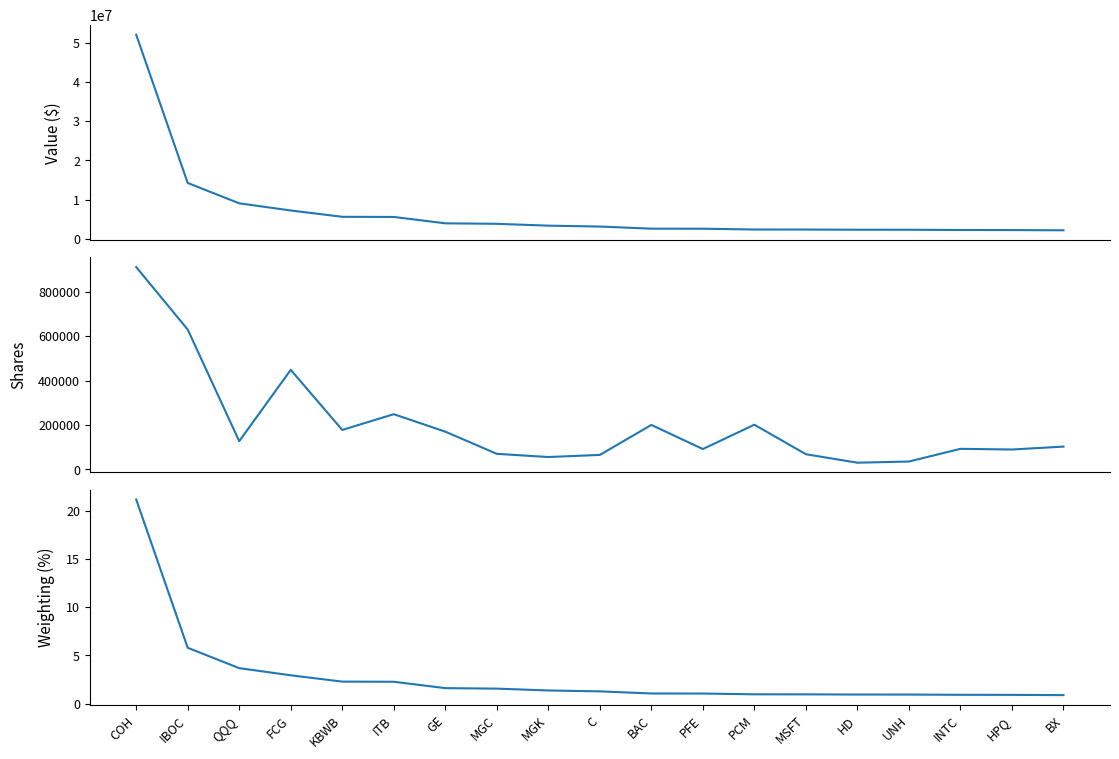

Reading right to left, transcribe all the data shown in this chart.

Value ($): BX=2153000.0	HPQ=2212000.0	INTC=2233000.0	UNH=2293000.0	HD=2299000.0	MSFT=2345000.0	PCM=2357000.0	PFE=2556000.0	BAC=2570000.0	C=3109000.0	MGK=3337000.0	MGC=3807000.0	GE=3934000.0	ITB=5557000.0	KBWB=5594000.0	FCG=7205000.0	QQQ=9029000.0	IBOC=14221000.0	COH=52019000.0
Shares: BX=102225.0	HPQ=89177.0	INTC=92151.0	UNH=35018.0	HD=29671.0	MSFT=67889.0	PCM=200937.0	PFE=91248.0	BAC=199879.0	C=64807.0	MGK=55235.0	MGC=69660.0	GE=169658.0	ITB=248301.0	KBWB=177350.0	FCG=448050.0	QQQ=126687.0	IBOC=629799.0	COH=911184.0
Weighting (%): BX=0.9	HPQ=0.9	INTC=0.9	UNH=0.9	HD=0.9	MSFT=1.0	PCM=1.0	PFE=1.0	BAC=1.0	C=1.3	MGK=1.4	MGC=1.5	GE=1.6	ITB=2.3	KBWB=2.3	FCG=2.9	QQQ=3.7	IBOC=5.8	COH=21.2